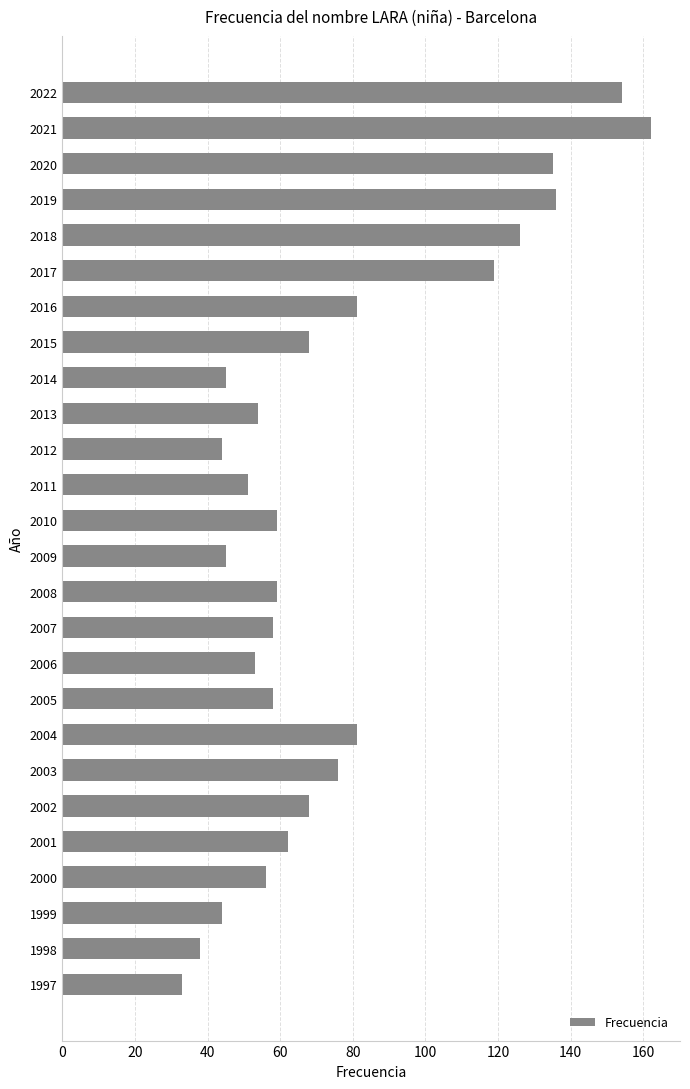

What is the value of the 8th bar from the top?

68